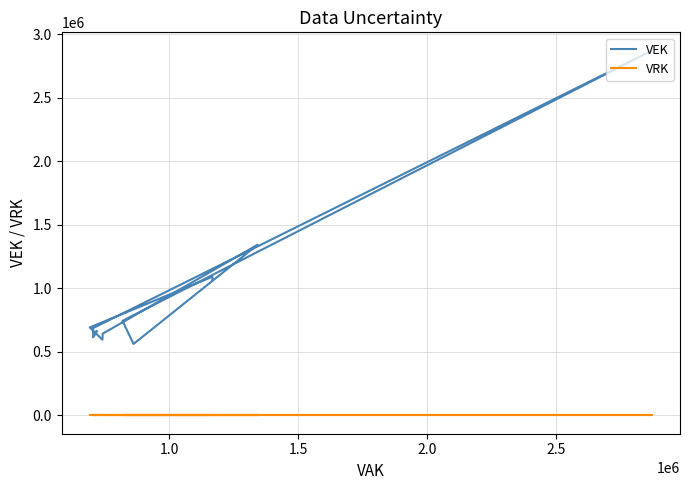

What is the label of the 9th point from the right?

2.5